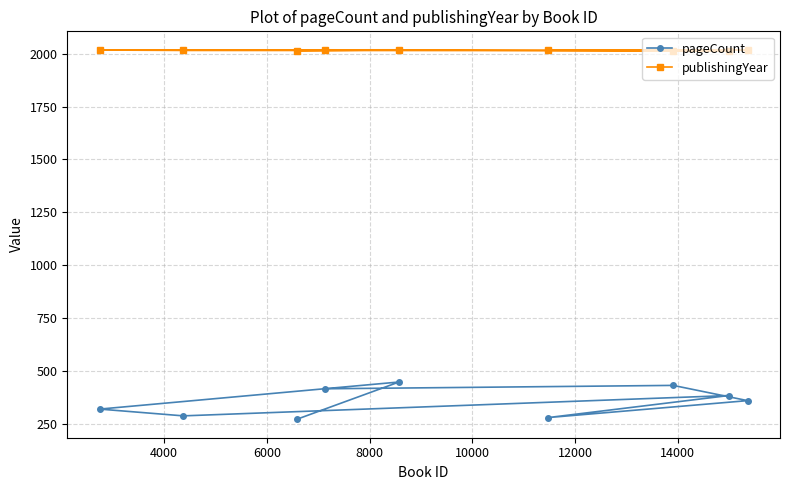

What is the minimum value shown in the chart?

272